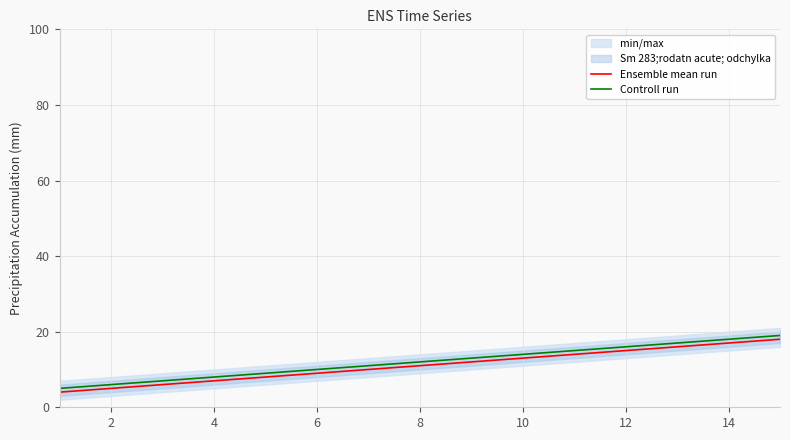

Which label corresponds to the largest value in the chart?

14